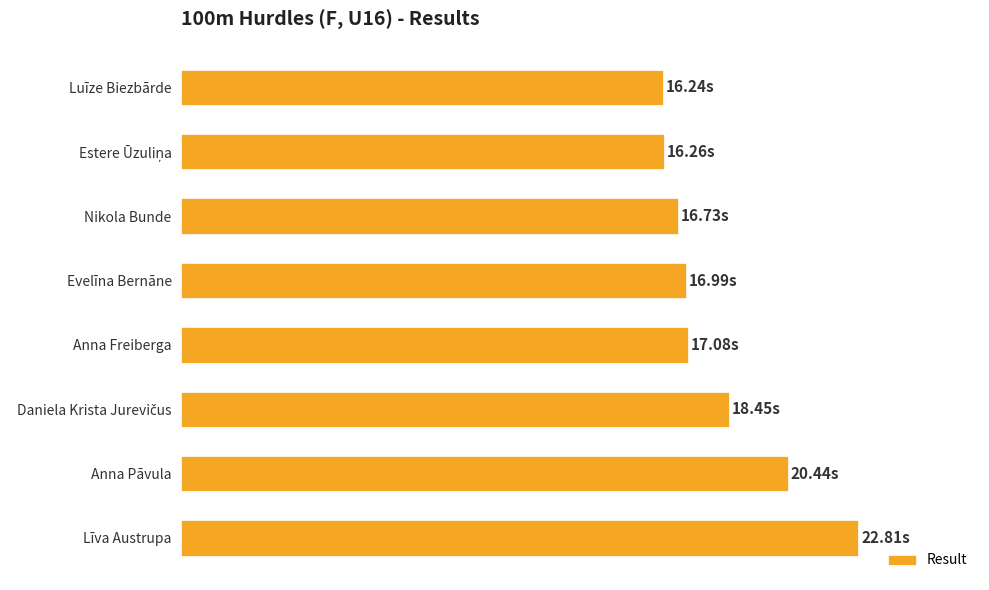

What is the greatest value displayed?

22.8